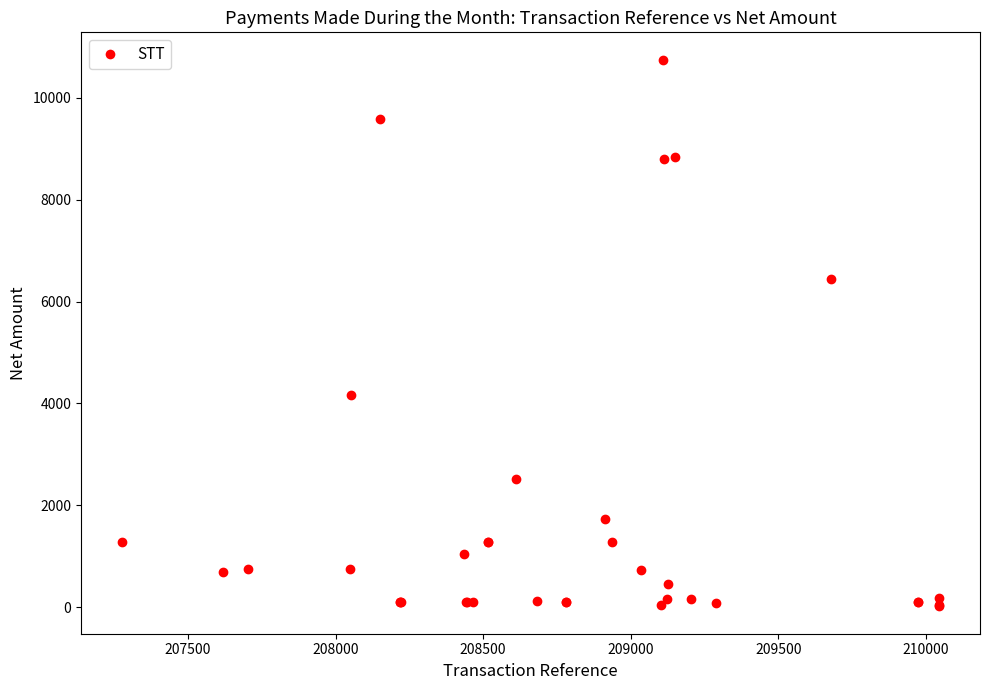

What Y value in the scatter plot is closest to 5382?

6450.0